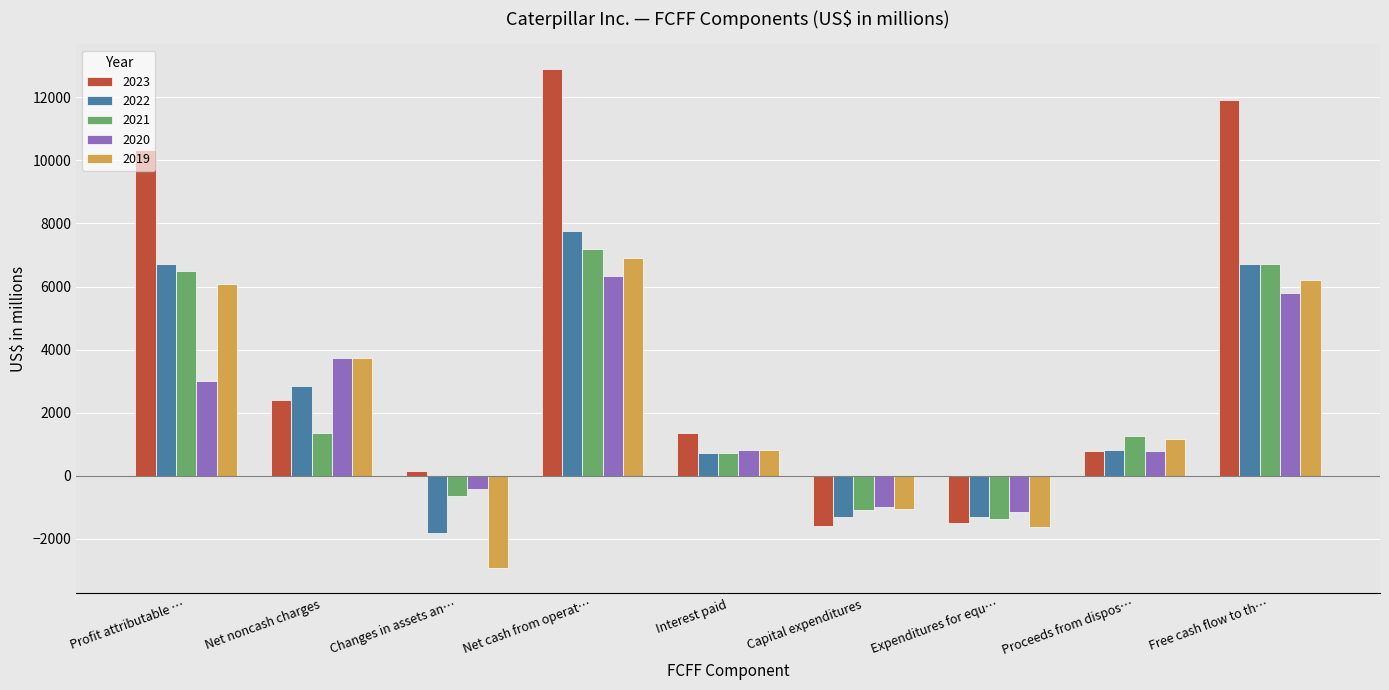

How many negative values does the 2022 series have?

3